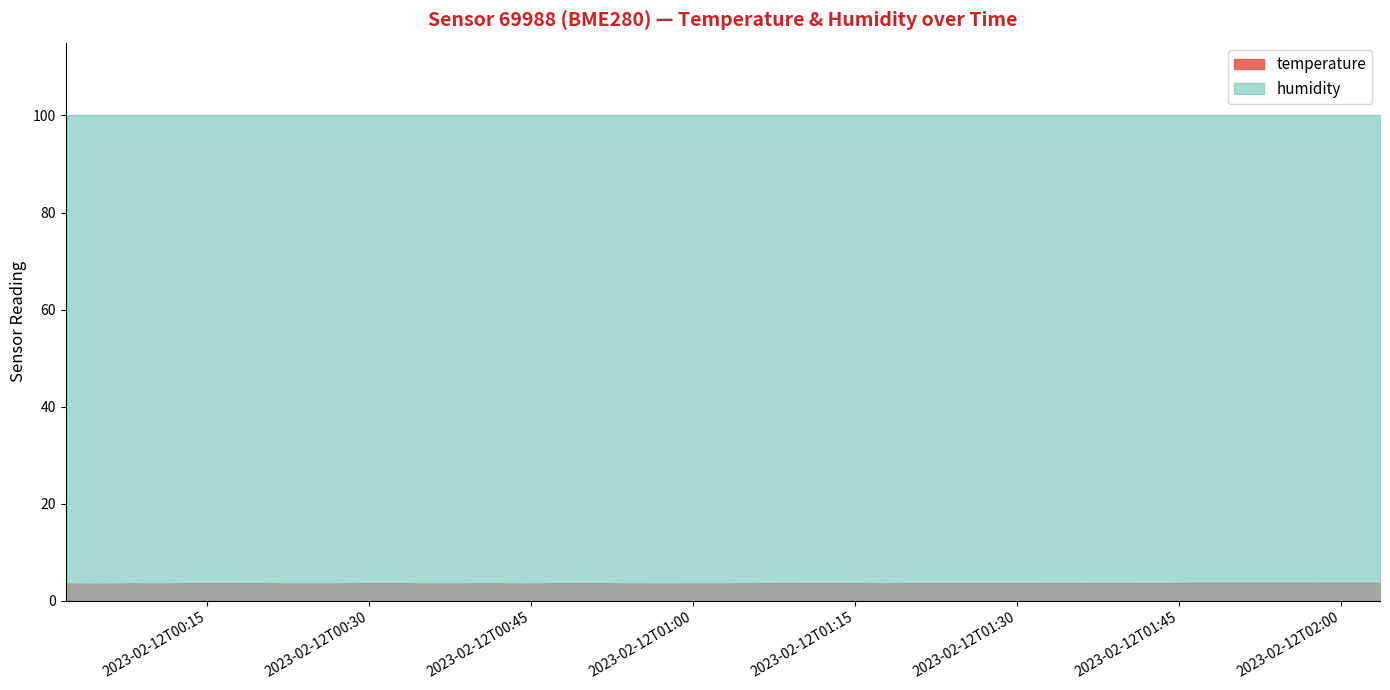

What is the sum of the temperature values at 2023-02-12T00:38:23 and 2023-02-12T01:54:25?

7.4